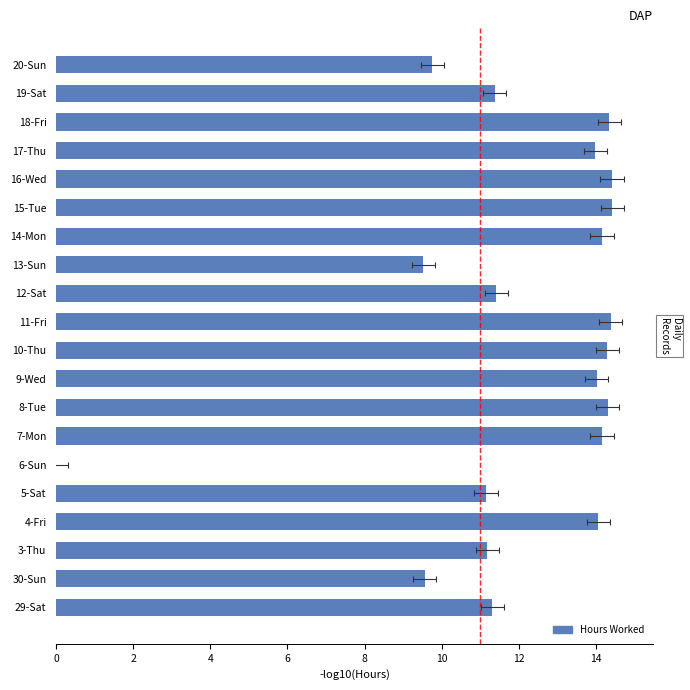

Are the bars grouped side by side (vs. stacked)?

No